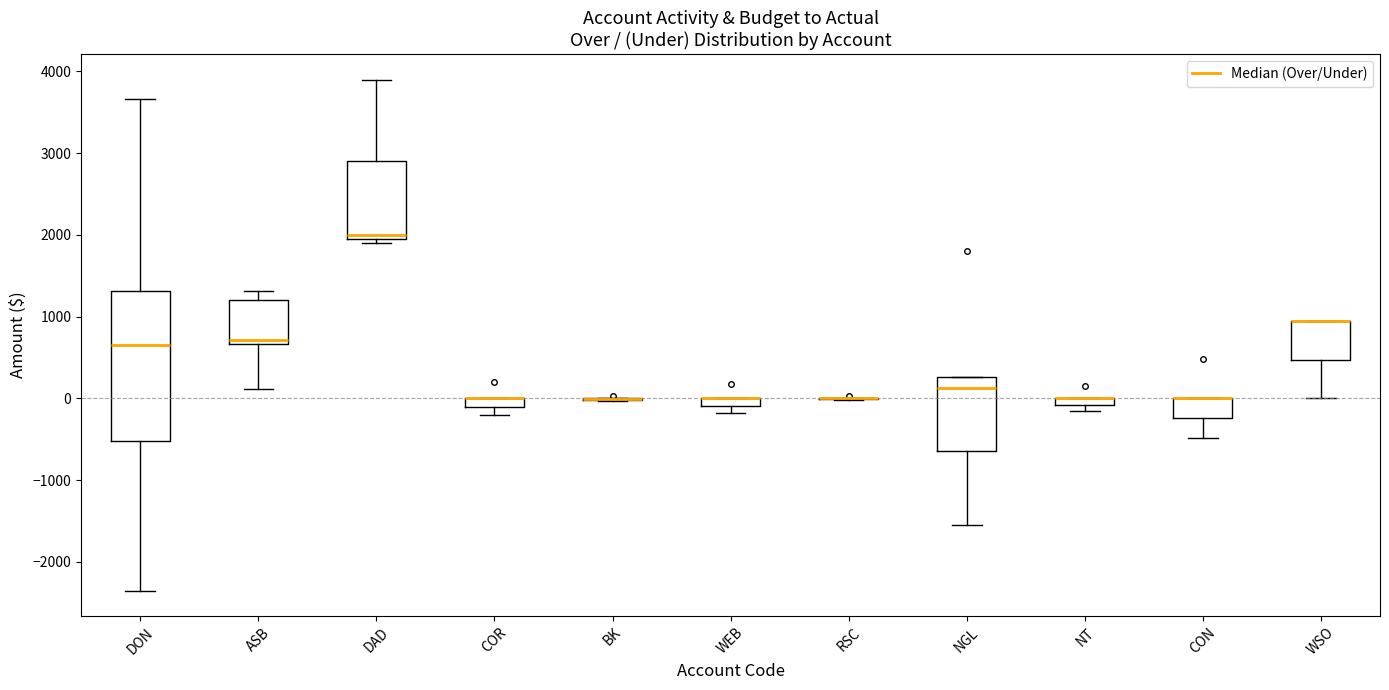

Which box is the tallest, from its lower edge to its upper edge?

DON